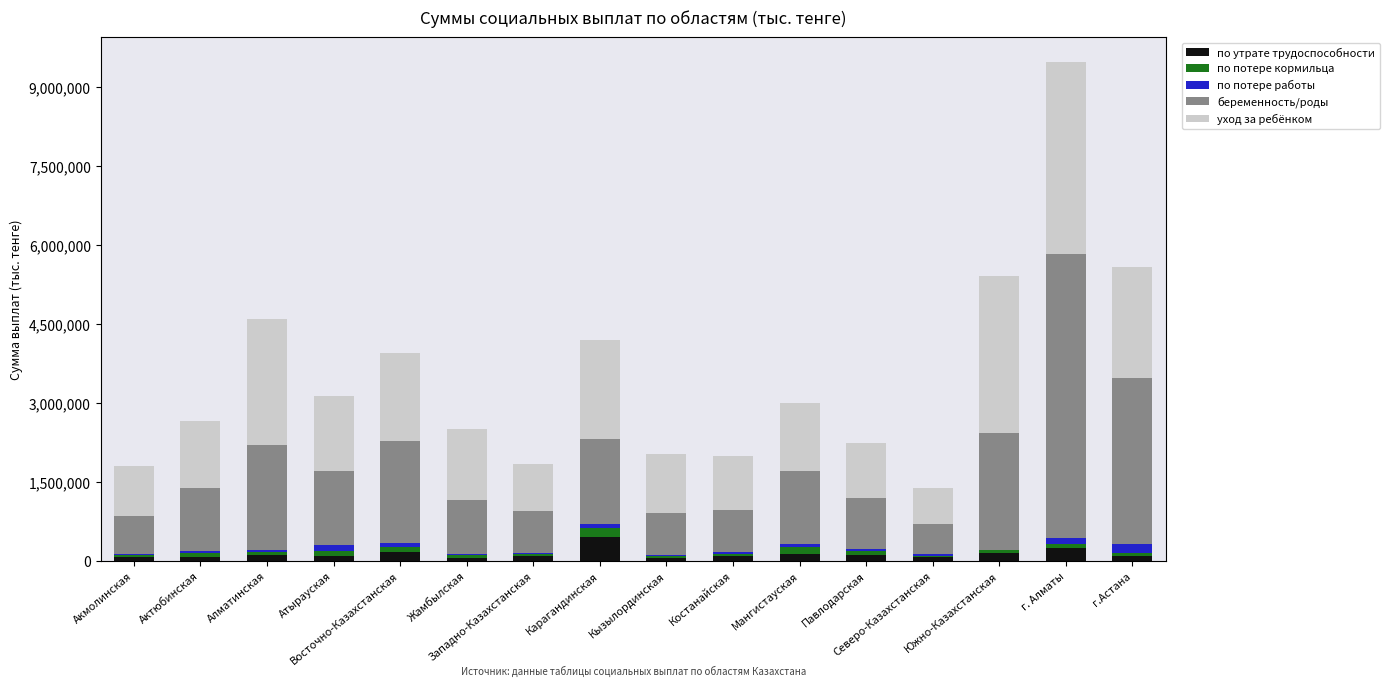

What is the highest value of the по утрате трудоспособности series?

460856.4